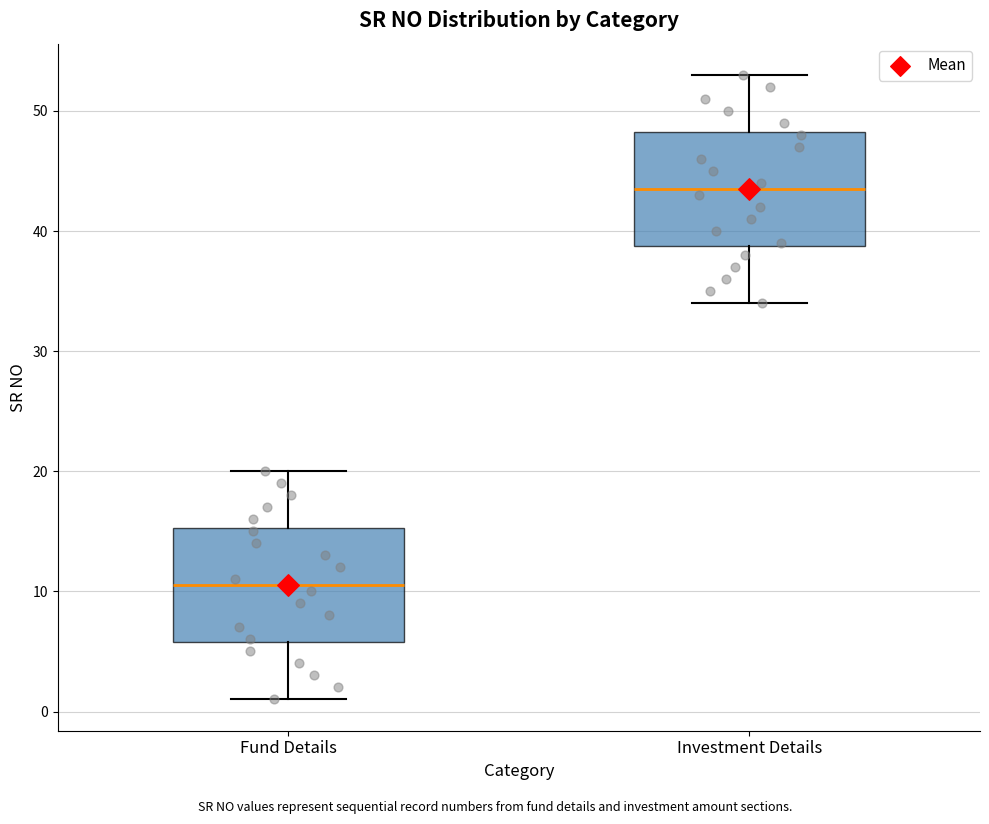

Which box's median line is the highest?

Investment Details